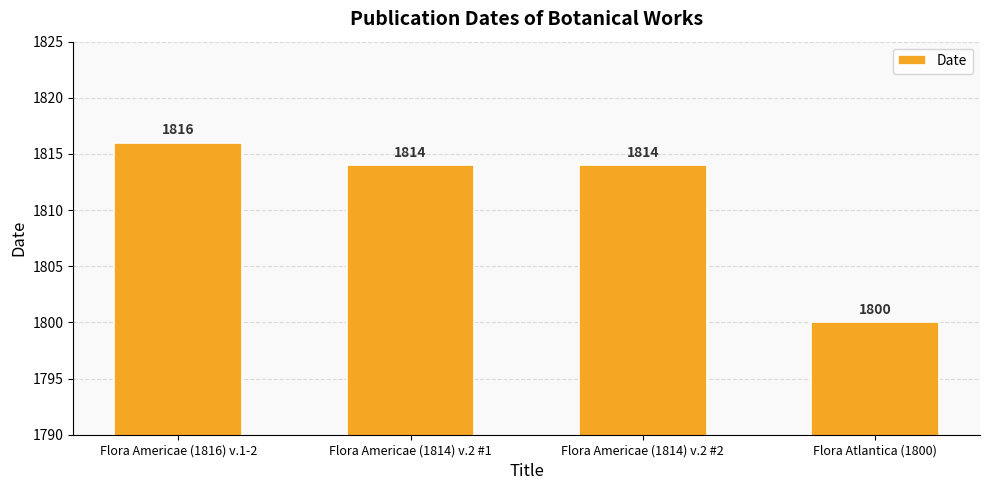

What is the label of the 1st bar from the right?

Flora Atlantica (1800)